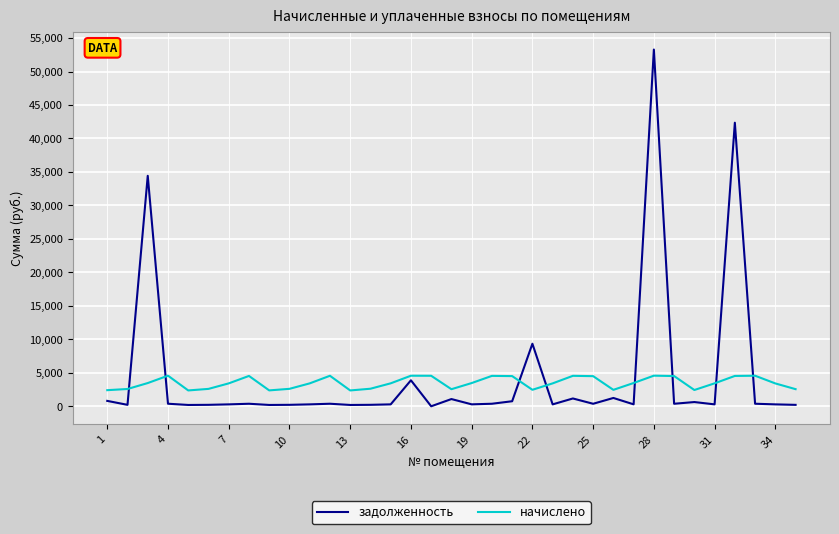

At how many categories does at least one series exceed 1253?

35